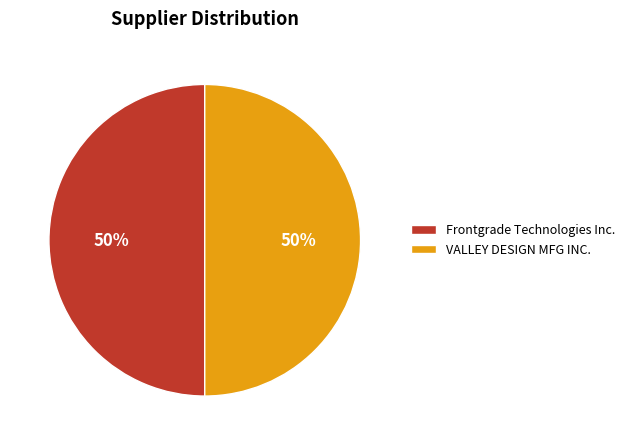

True or false: Frontgrade Technologies Inc. accounts for 38% of the total.

False